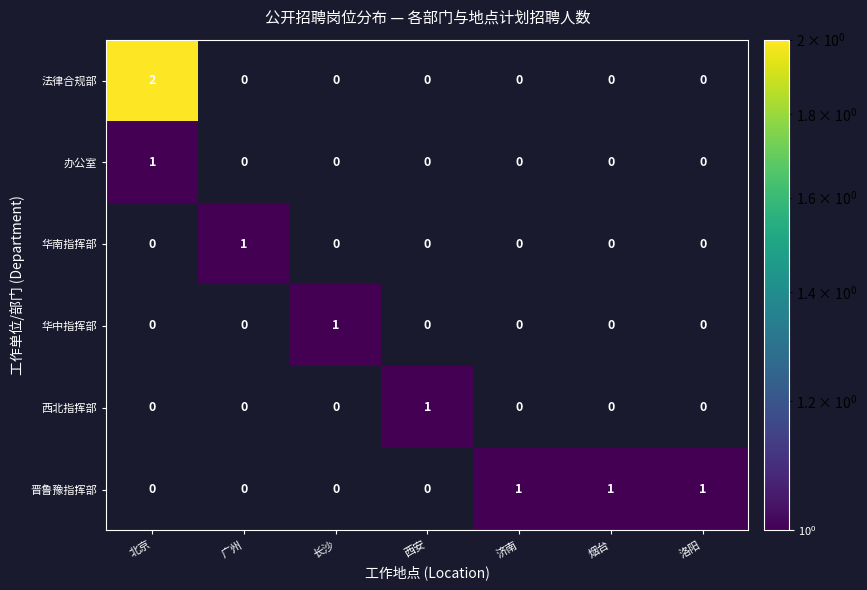

How many 华中指挥部 values are between 0 and 1?

7